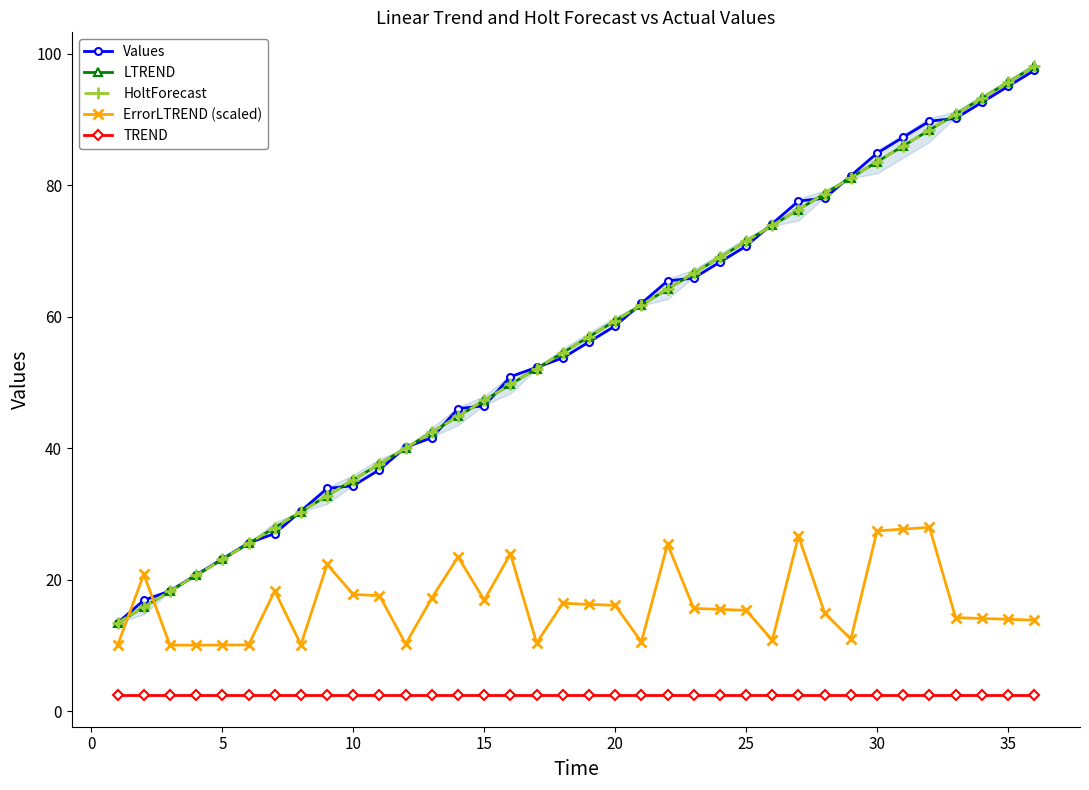

Is it true that Values equals 55.8 at 35?

False